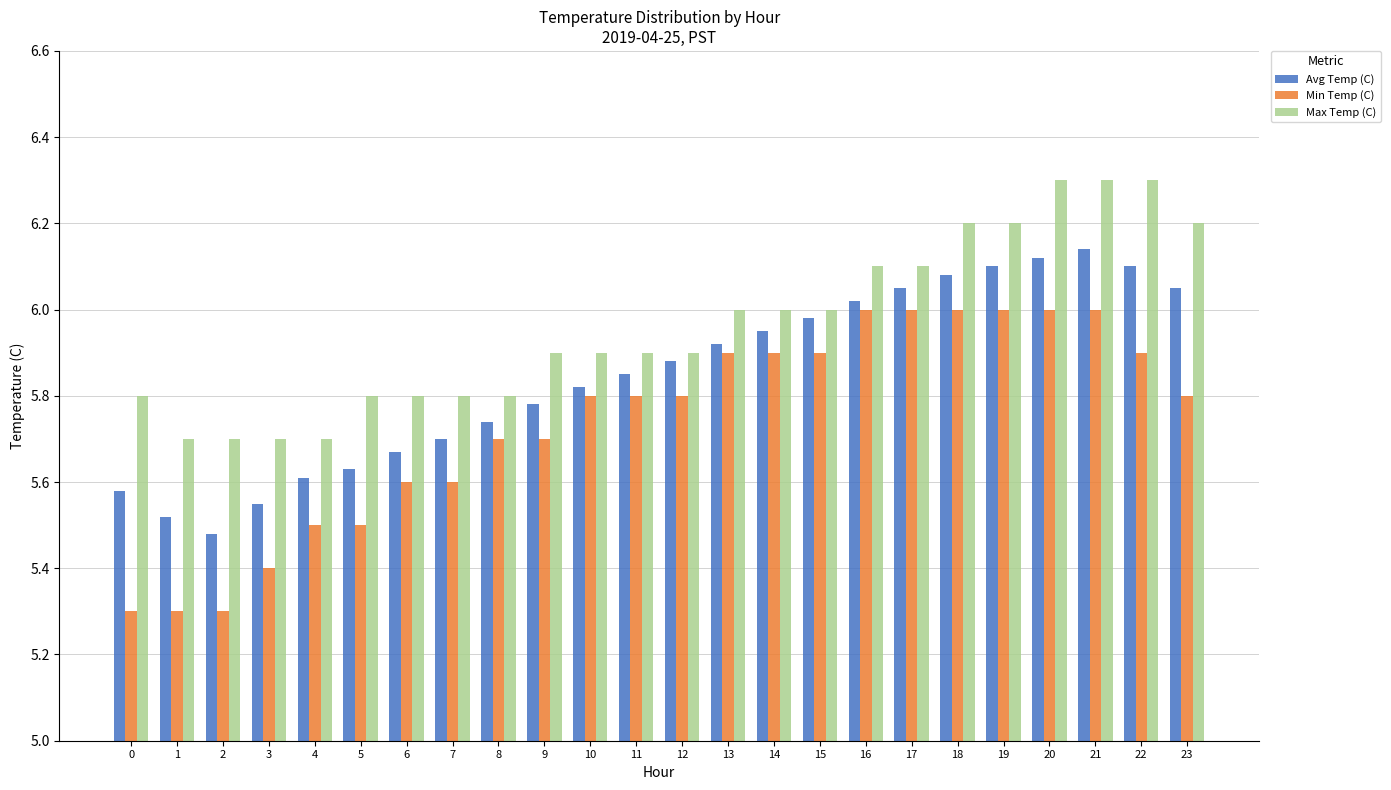

The value of Avg Temp (C) at 1 is 8.4. True or false?

False